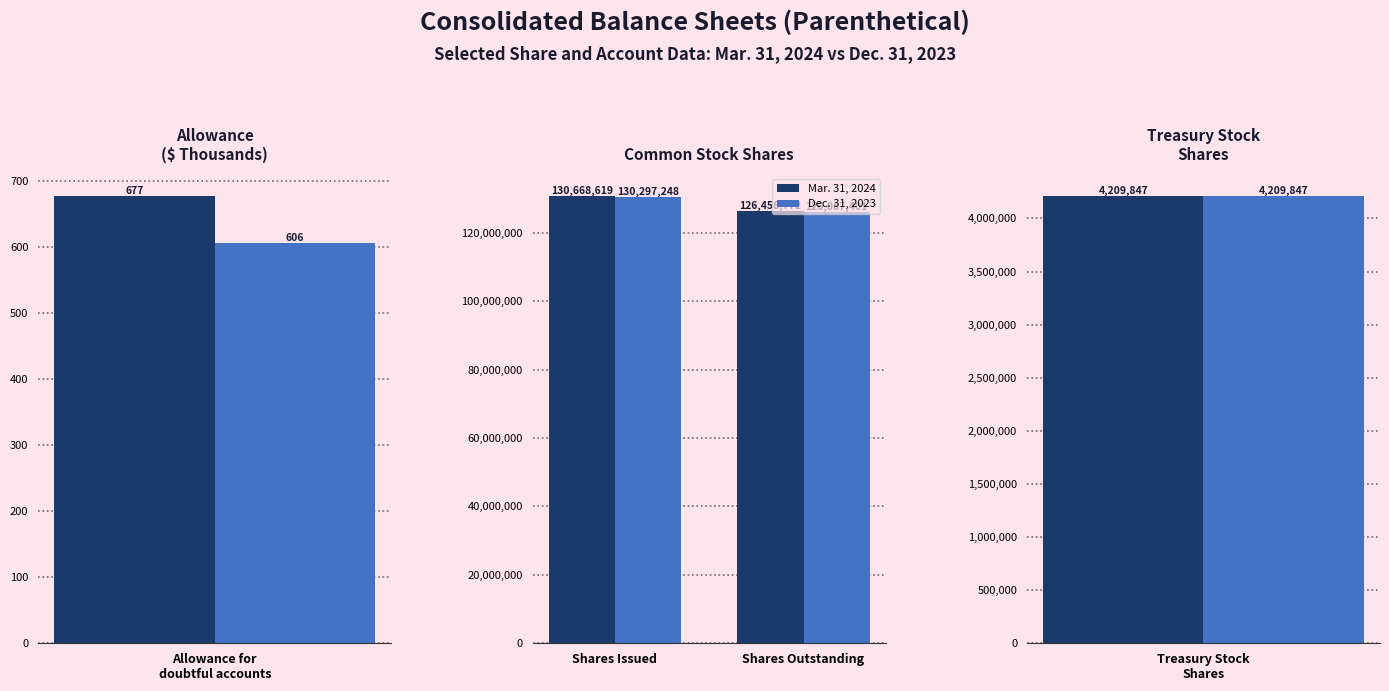

How many values in the Dec. 31, 2023 series are below 130297248?

1